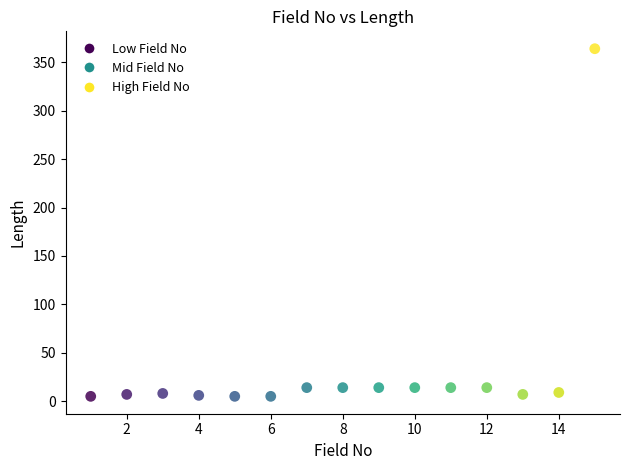

What is the range of Y values (max minus min)?

359